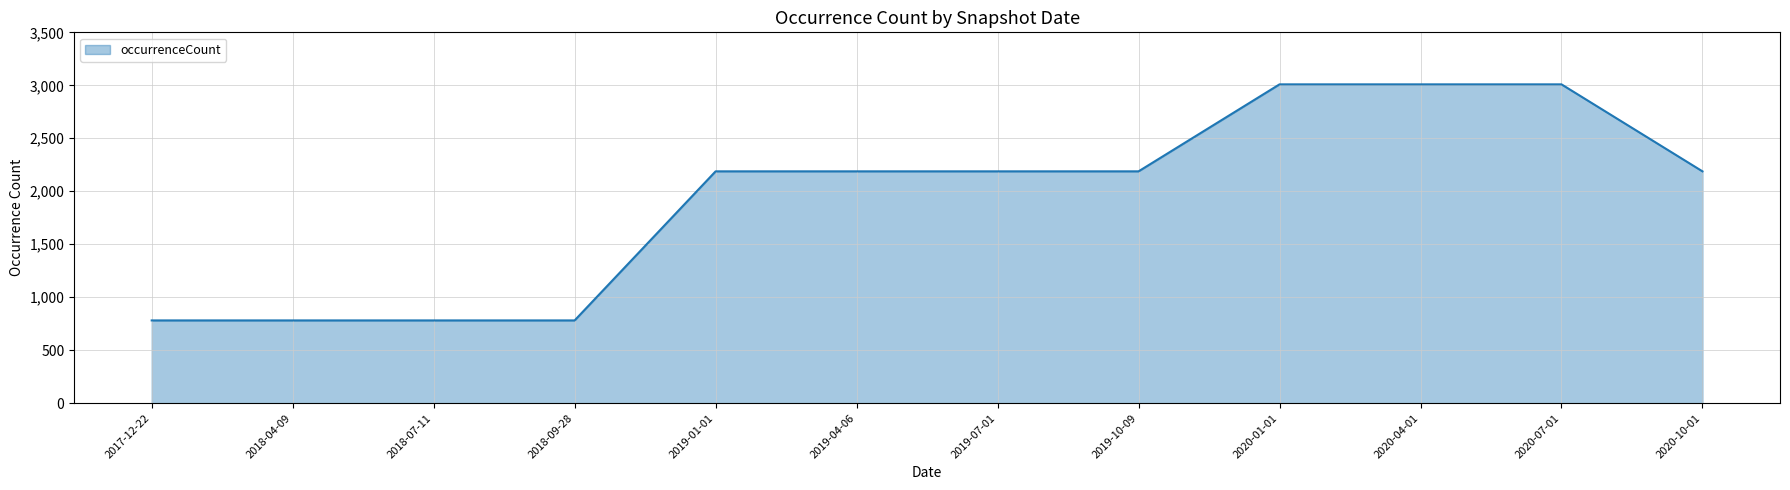

Reading right to left, extract all data points from this chart.

2020-10-01=2188	2020-07-01=3009	2020-04-01=3009	2020-01-01=3009	2019-10-09=2188	2019-07-01=2188	2019-04-06=2188	2019-01-01=2188	2018-09-28=781	2018-07-11=781	2018-04-09=781	2017-12-22=781